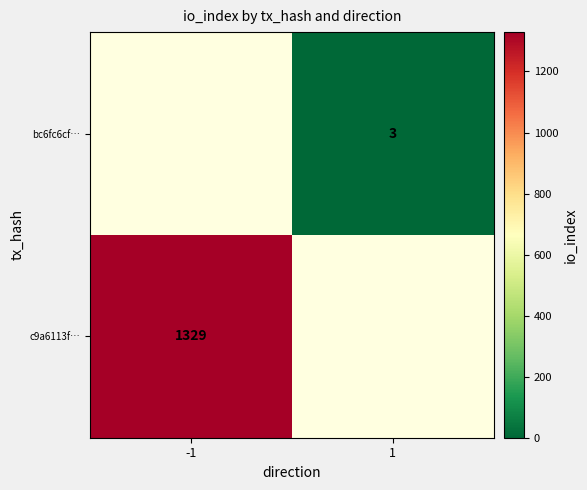

The bc6fc6cf… series shows 2 at 1. True or false?

False